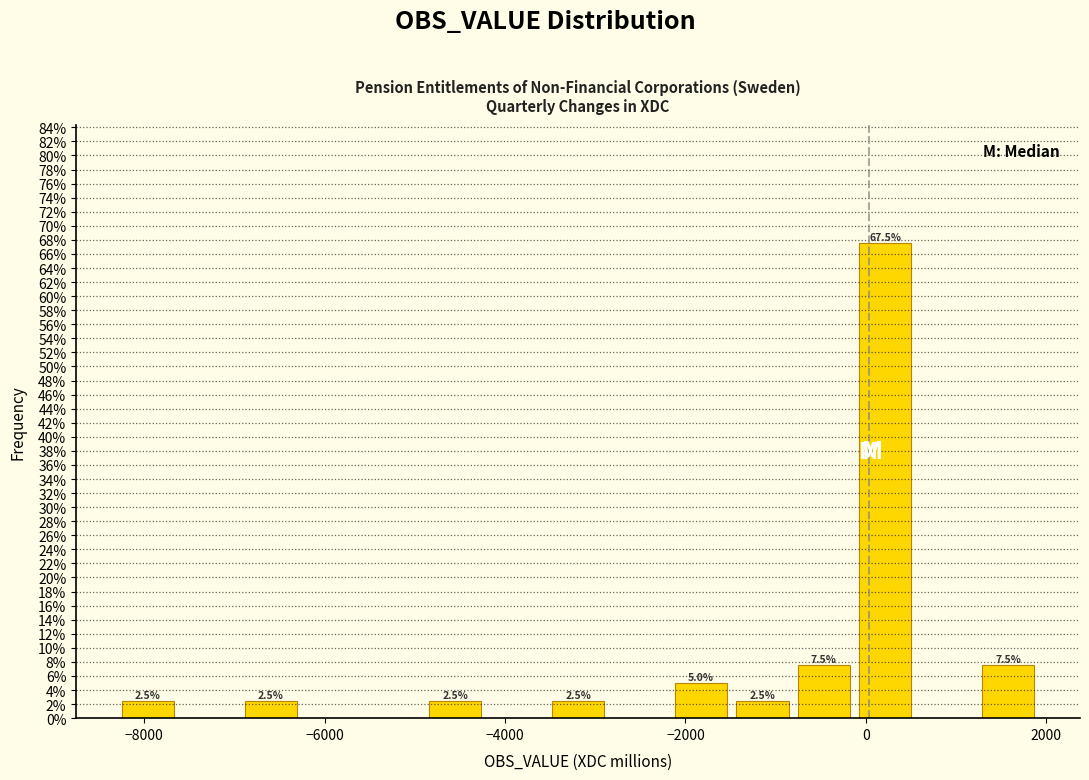

Read against the x-axis, roughly where is the centre of the tallest bar?

200